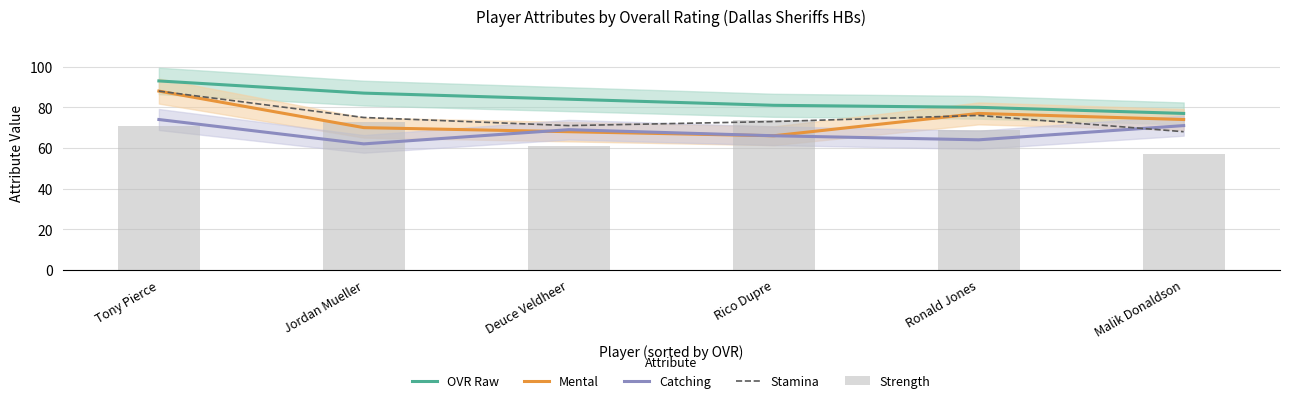

Which series has the largest total across all categories?

OVR Raw